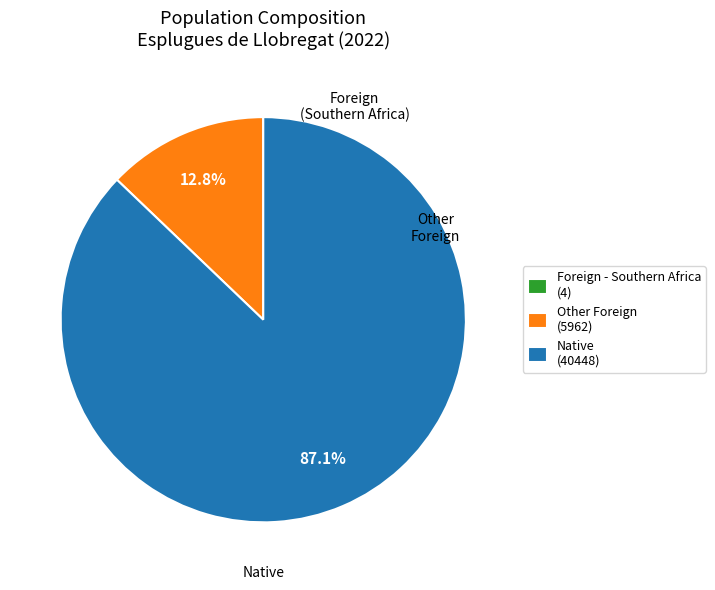

Does Native (40448) represent more than half of the total?

Yes